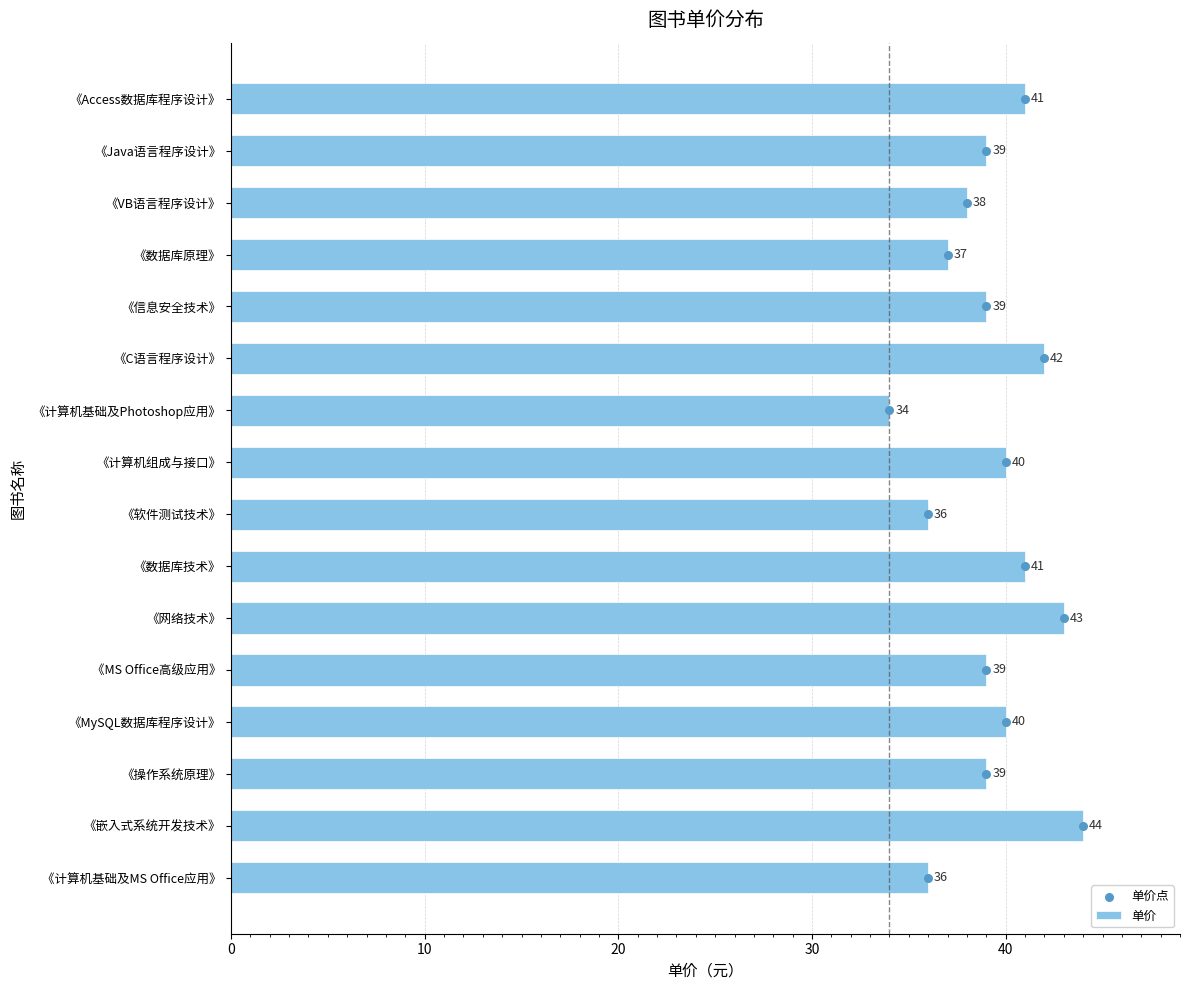

Count the 单价 values in the range 38 to 41.

9